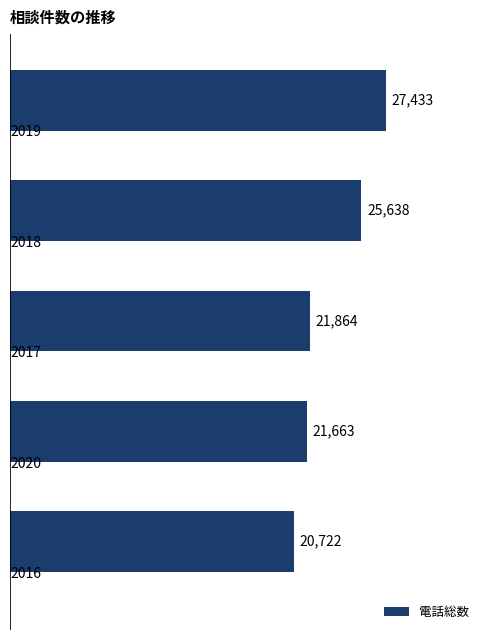

What is the maximum value shown in the chart?

27433